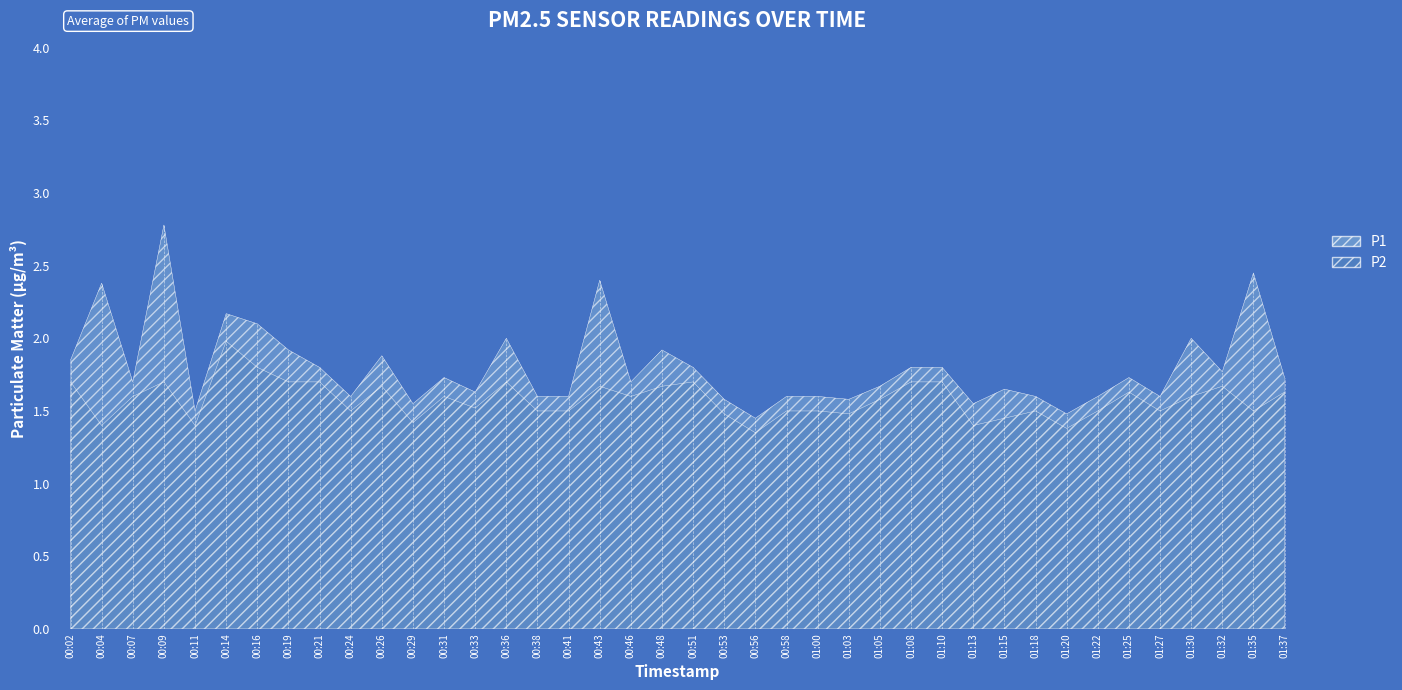

Which series has the largest total across all categories?

P1